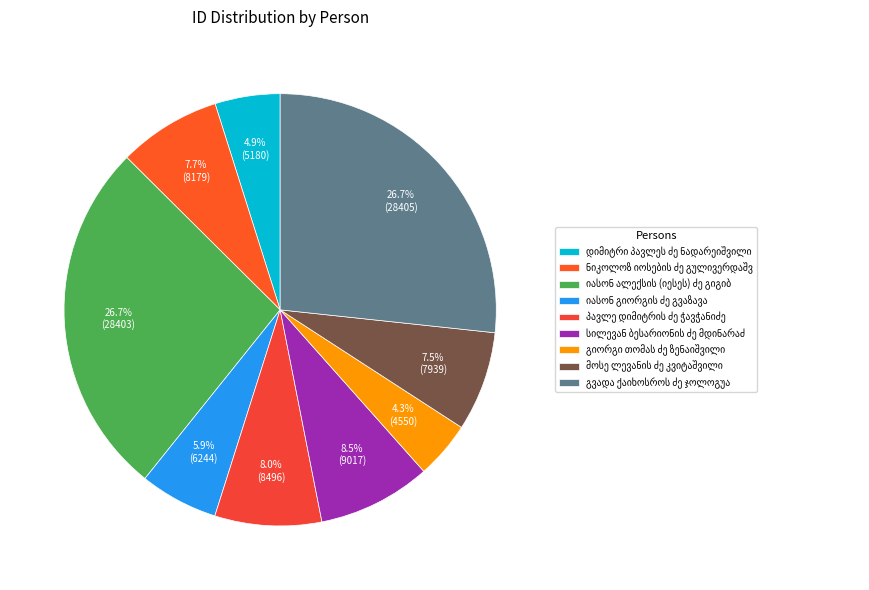

How many segments does this pie chart have?

9